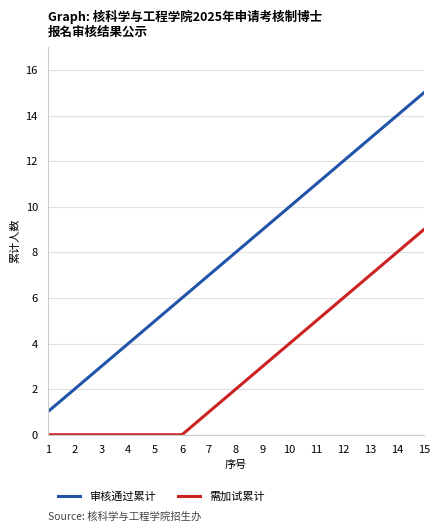

Does the chart have visible grid lines?

Yes